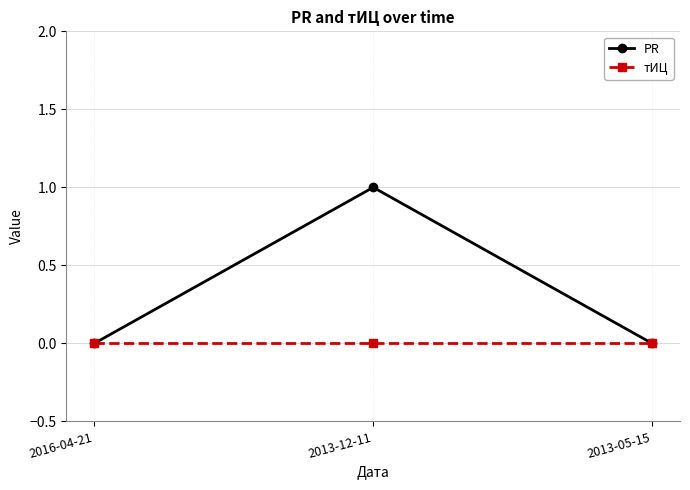

Which series changed the most between 2013-12-11 and 2013-05-15?

PR